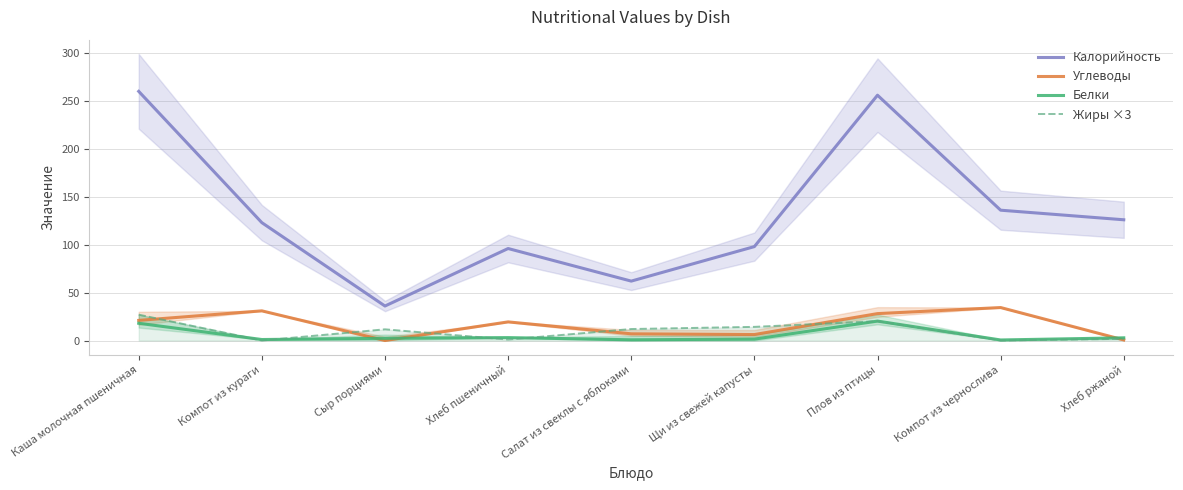

What is the difference between the maximum and minimum values in the Углеводы series?

34.4